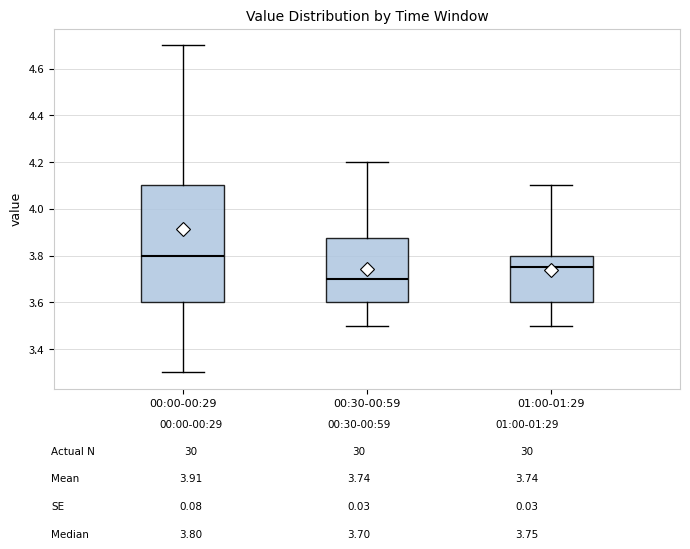

Which box's median line is the lowest?

00:30-00:59